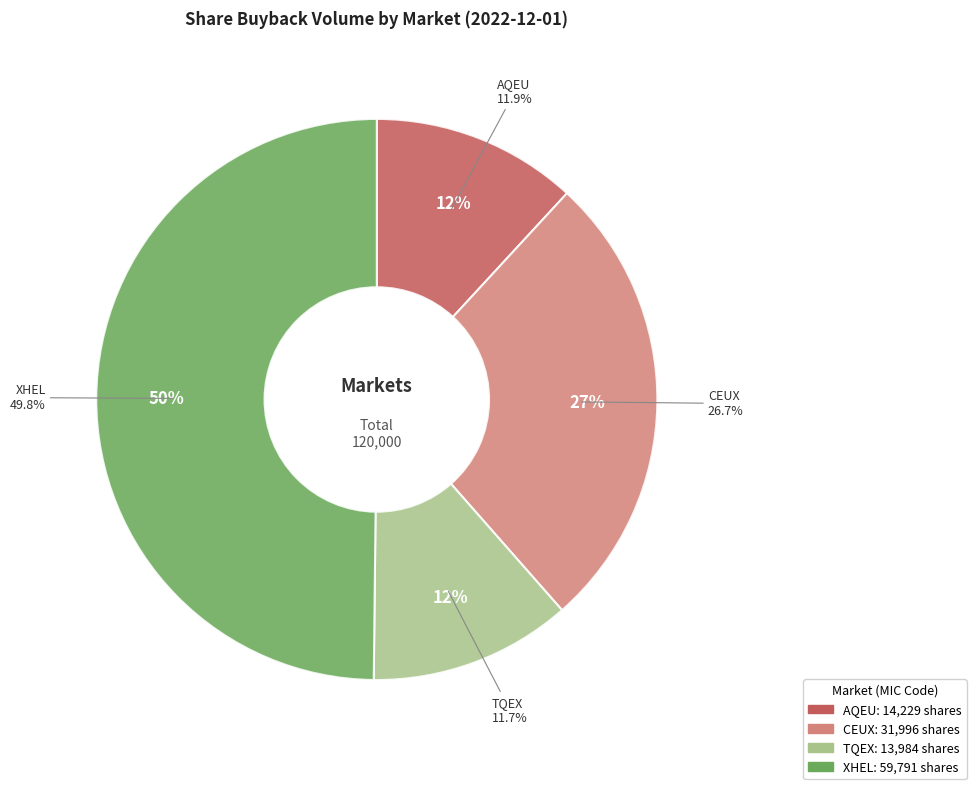

Do XHEL and AQEU together represent more than half of the pie?

Yes